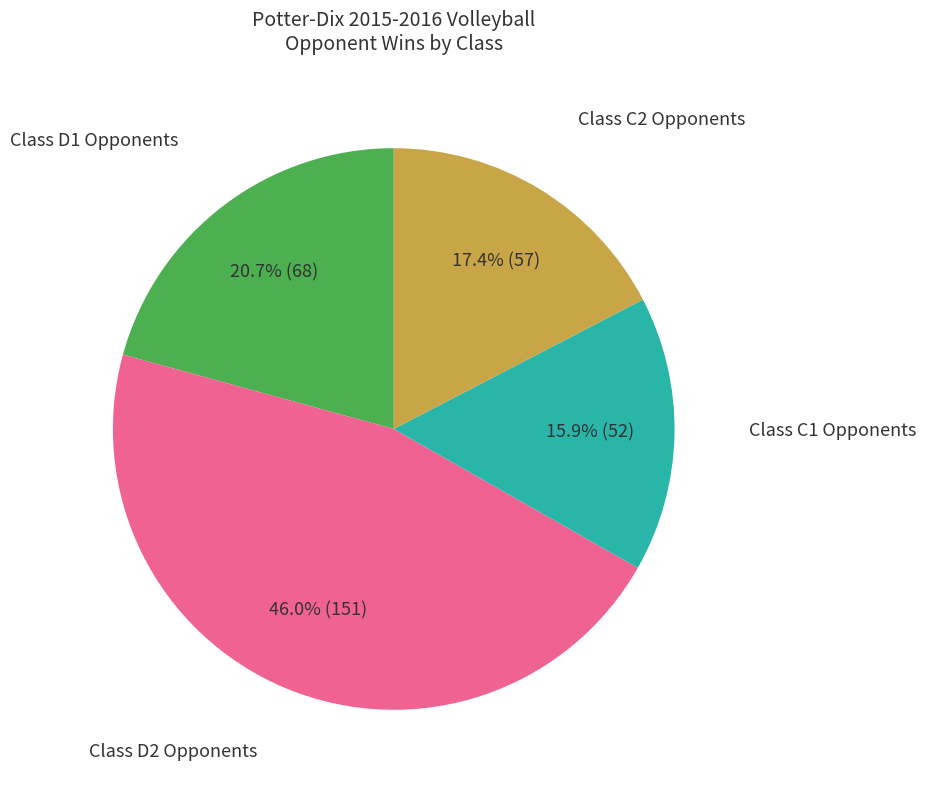

Is there any slice that represents more than half of the pie?

No